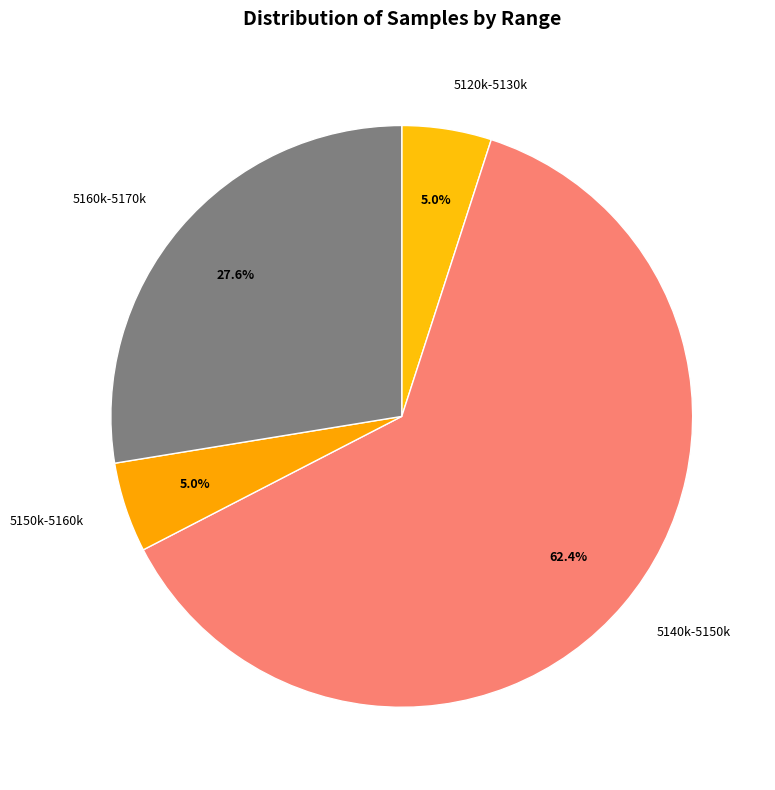

Combined, what portion of the pie is 5160k-5170k and 5140k-5150k?

90.0%